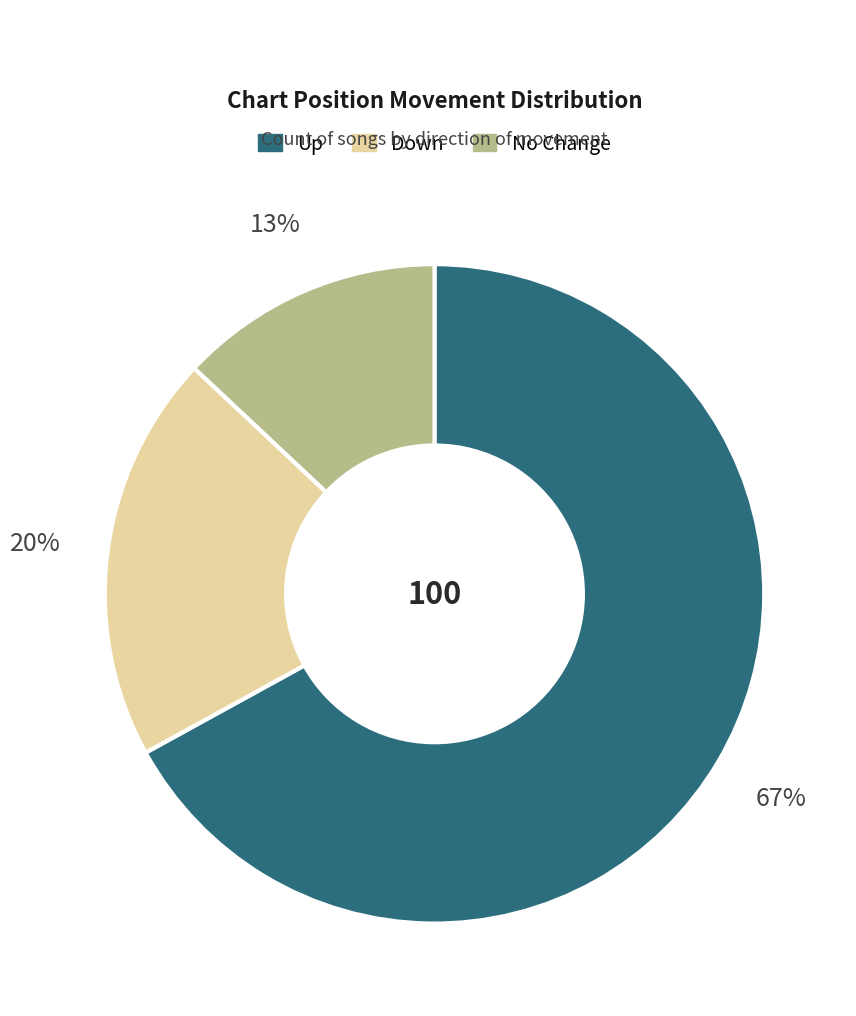

What is the majority slice?

Up